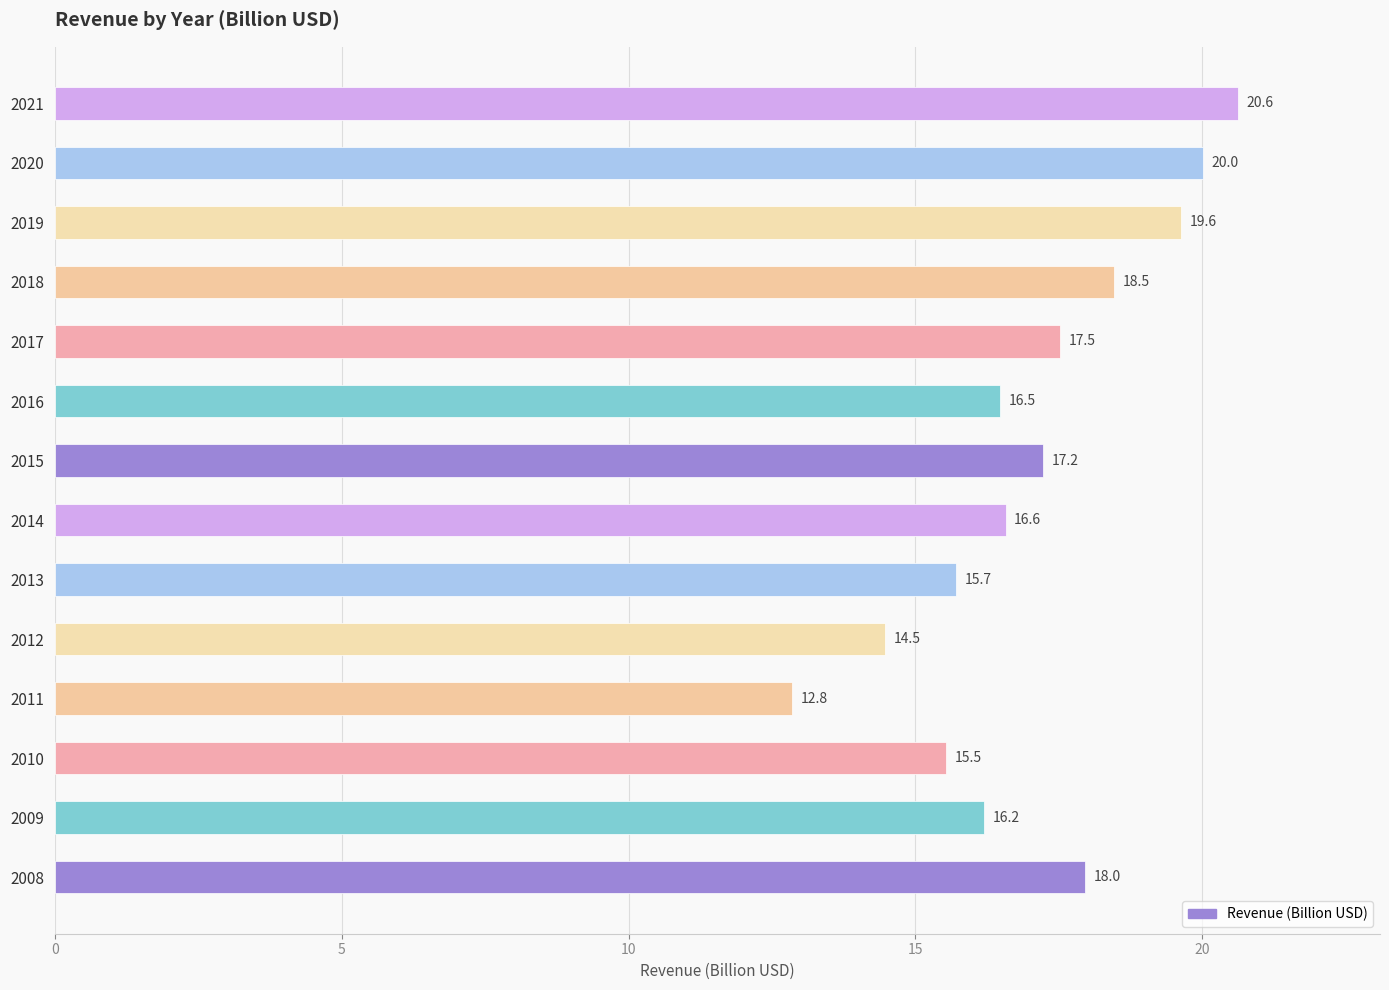

Rank the categories by value from highest to lowest.

2021, 2020, 2019, 2018, 2008, 2017, 2015, 2014, 2016, 2009, 2013, 2010, 2012, 2011